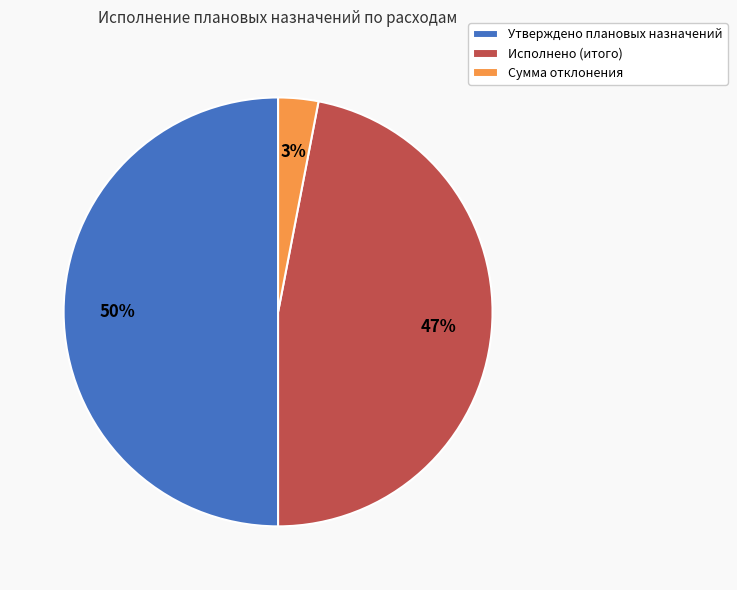

Rank the categories by value from highest to lowest.

Утверждено плановых назначений, Исполнено (итого), Сумма отклонения